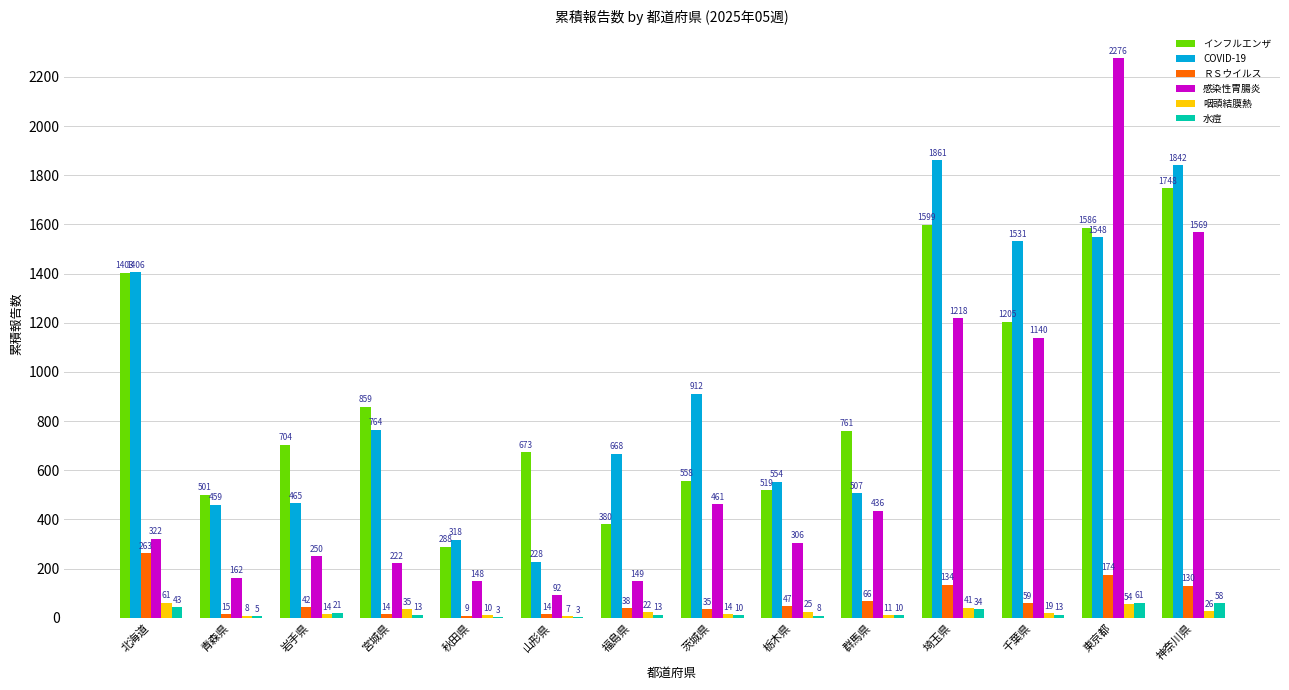

At which label is ＲＳウイルス closest to 136?

埼玉県